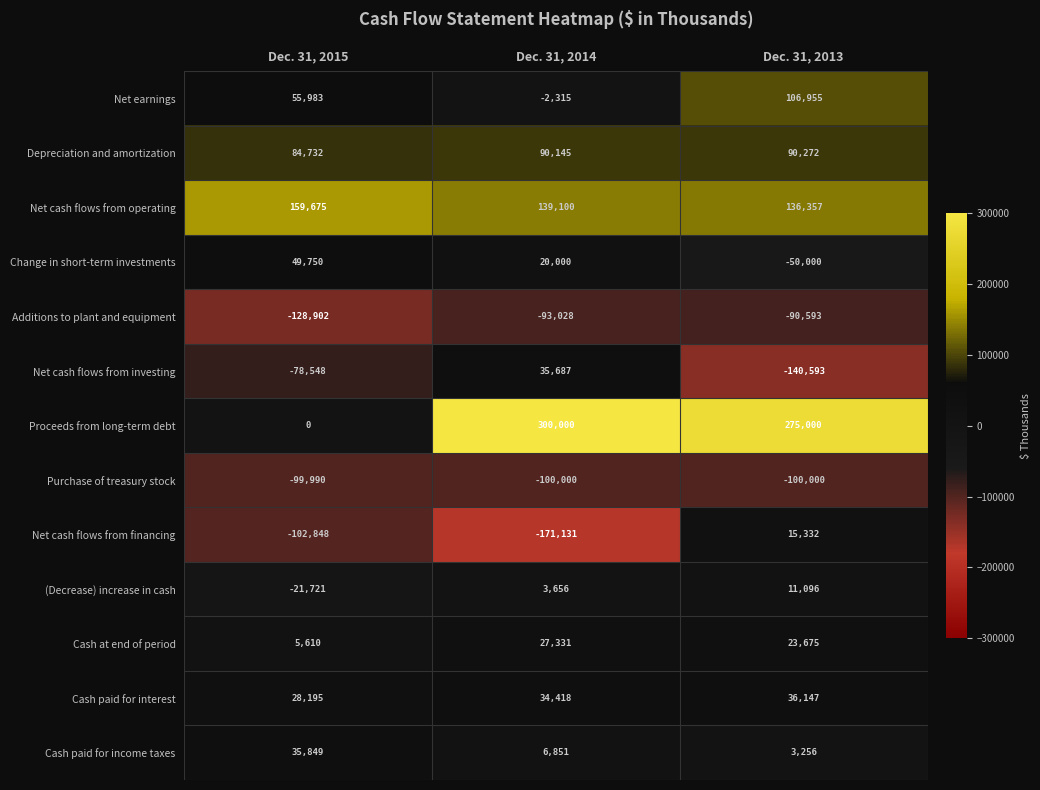

Which series has the largest total across all categories?

Proceeds from long-term debt